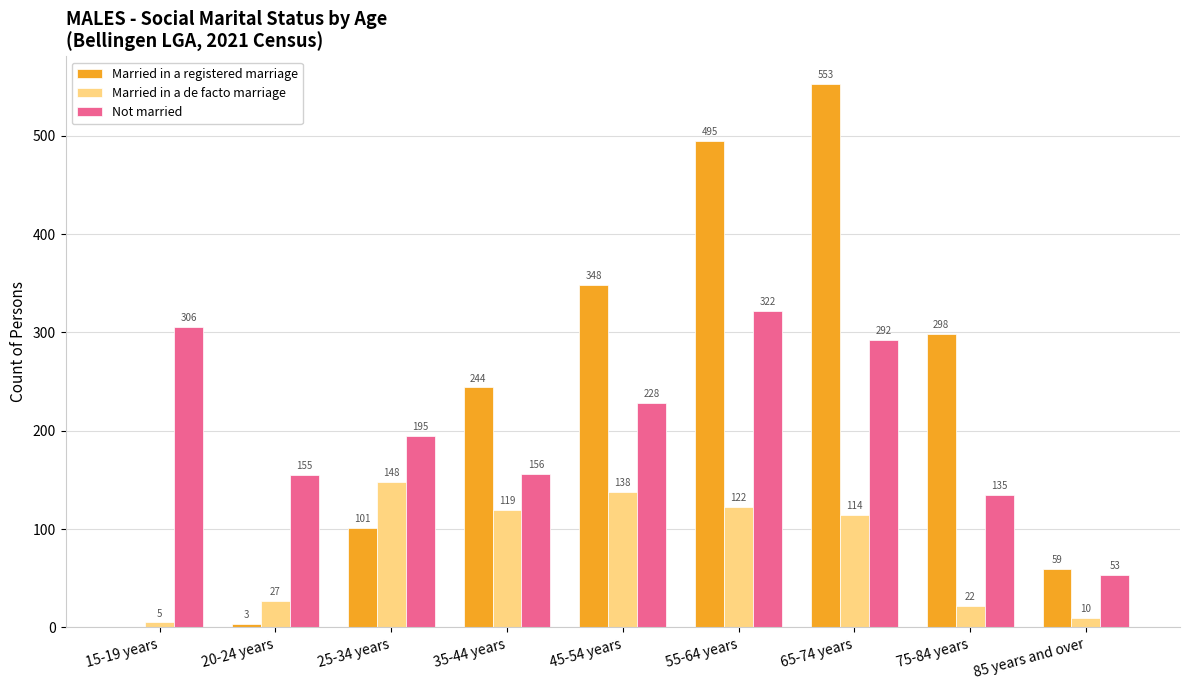

The Married in a registered marriage series shows 298 at 75-84 years. True or false?

True